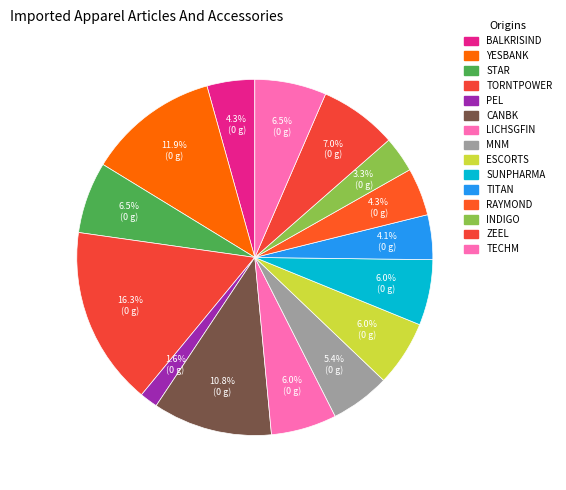

Count the number of slices in the pie.

15